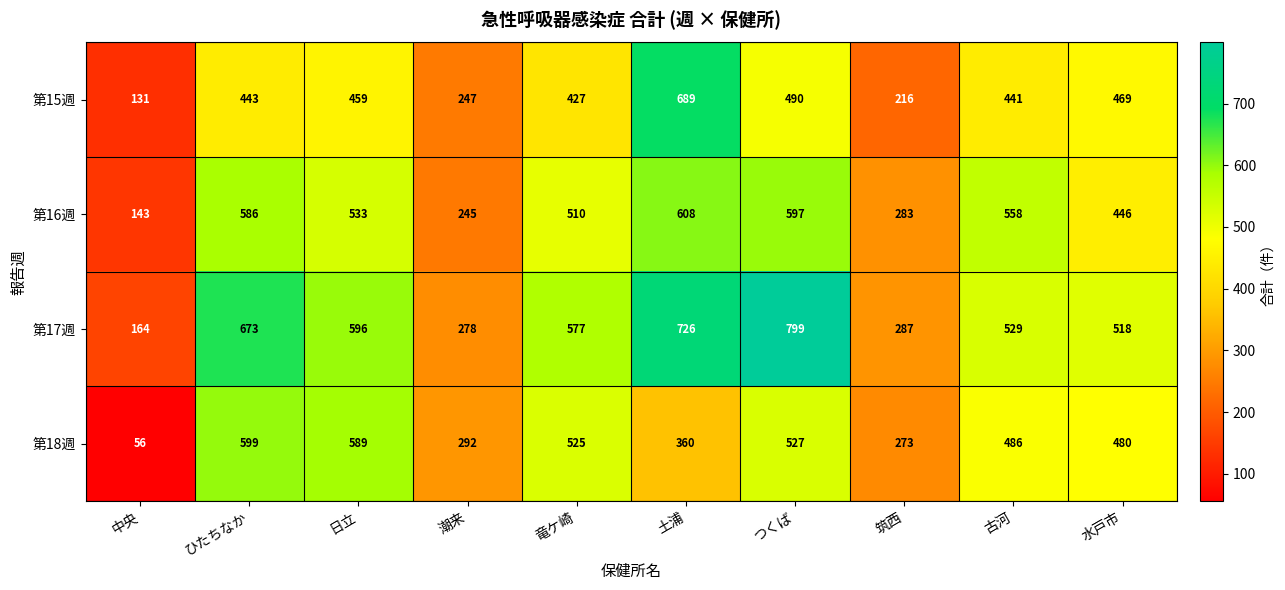

List the series in order of their overall mean, lowest first.

第15週, 第18週, 第16週, 第17週